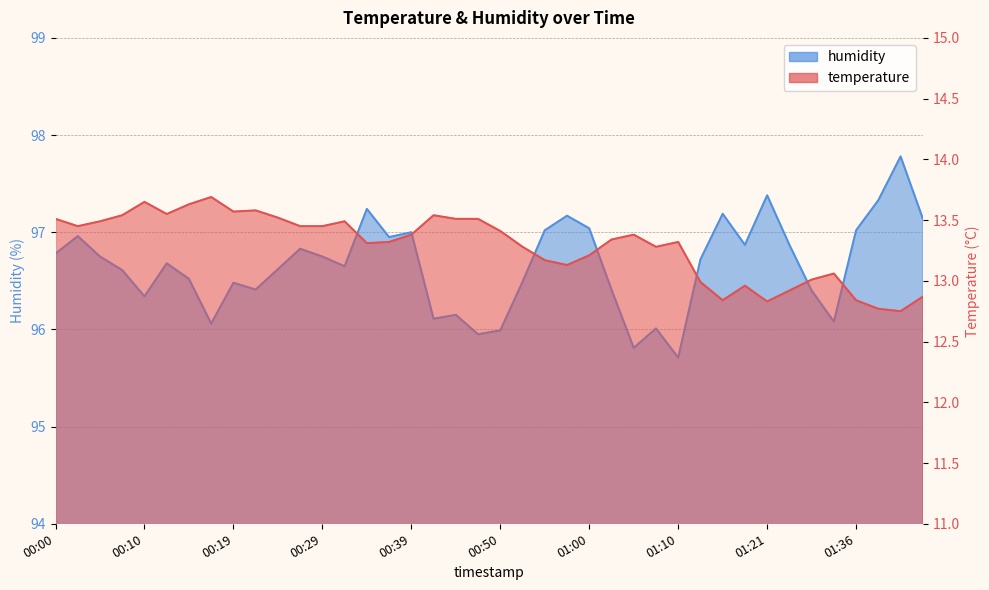

What are all the series names shown in the legend?

temperature, humidity